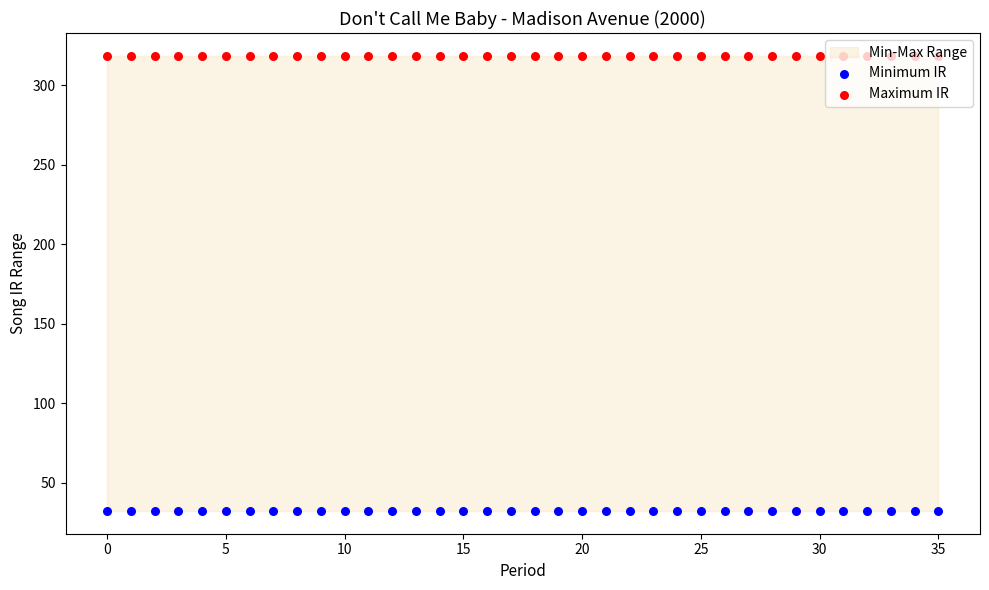

Which series has the largest total across all categories?

Maximum IR